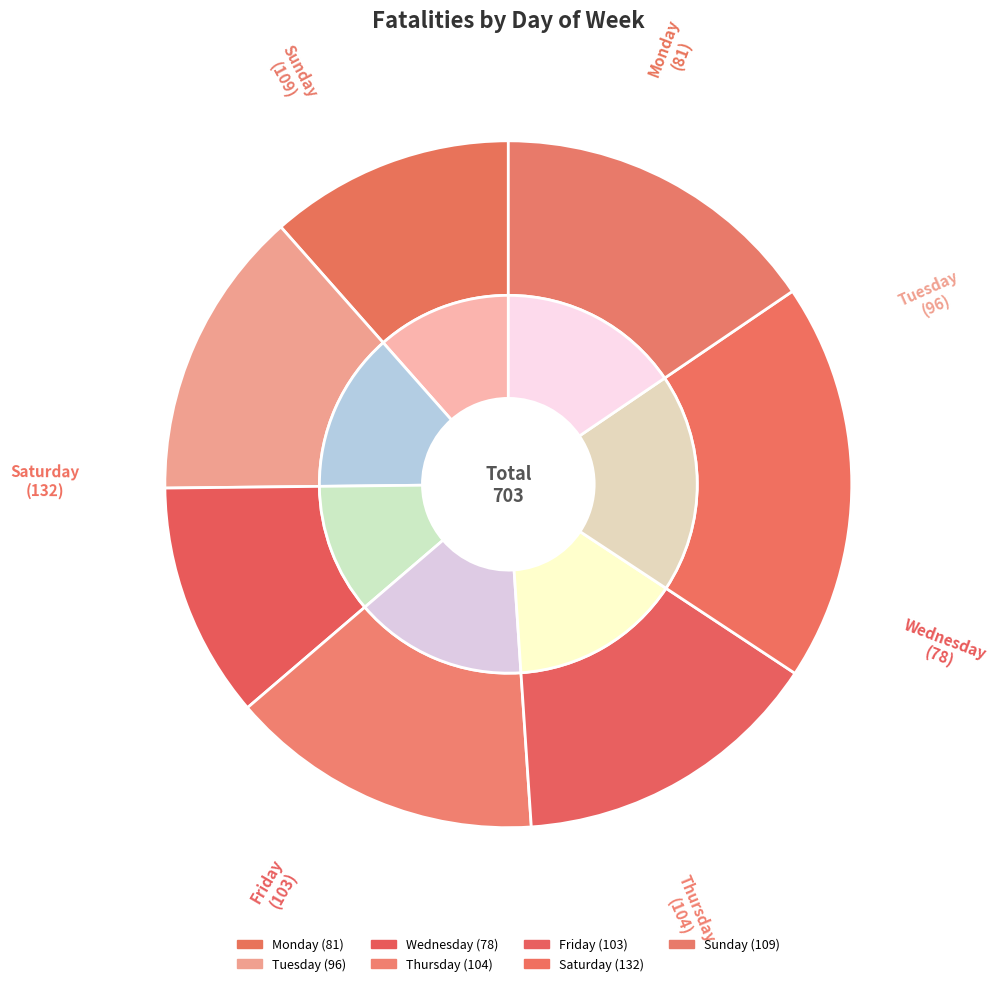

Rank the categories by value from lowest to highest.

Wednesday, Monday, Tuesday, Friday, Thursday, Sunday, Saturday